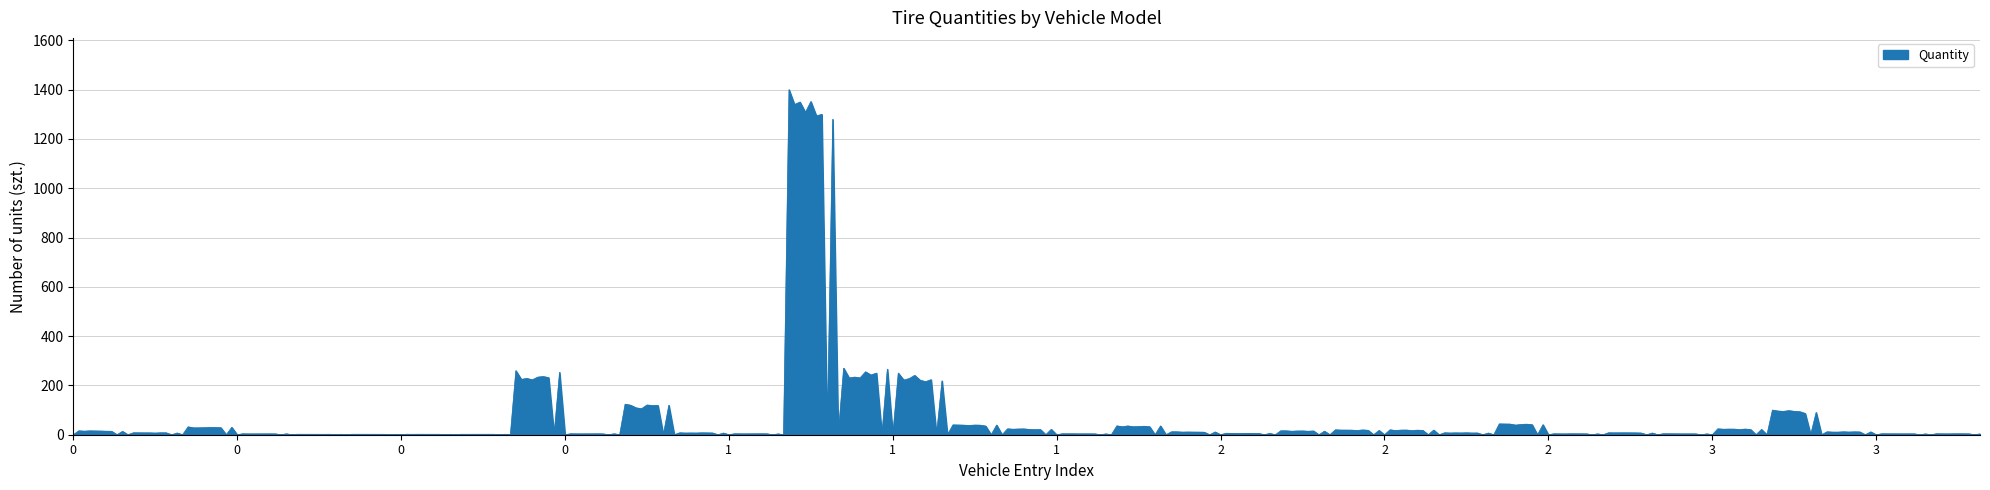

What is the difference between the maximum and minimum values?

1400.0